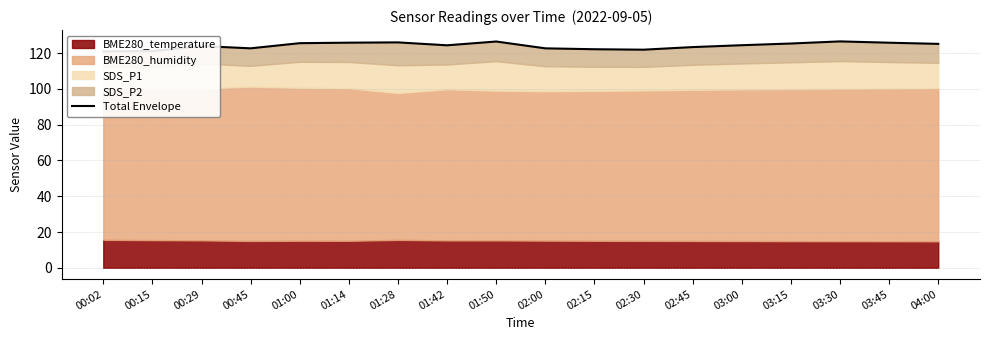

Is it true that the value at 01:28 is 126.0?

True